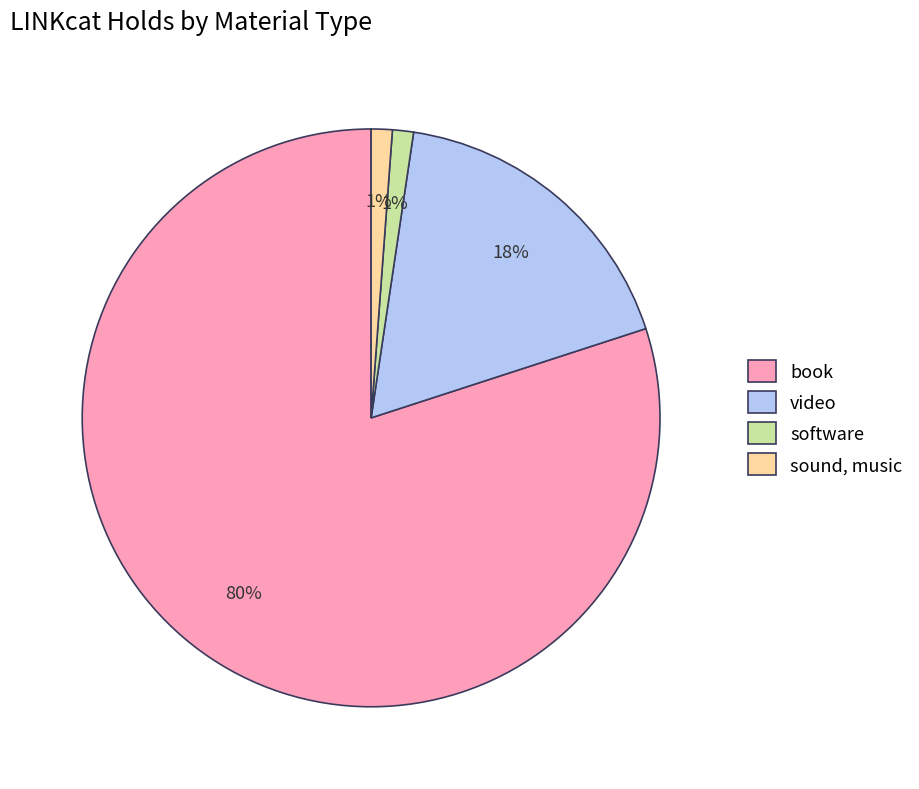

To the nearest percent, what is the difference between the largest and smallest slice percentages?

79%